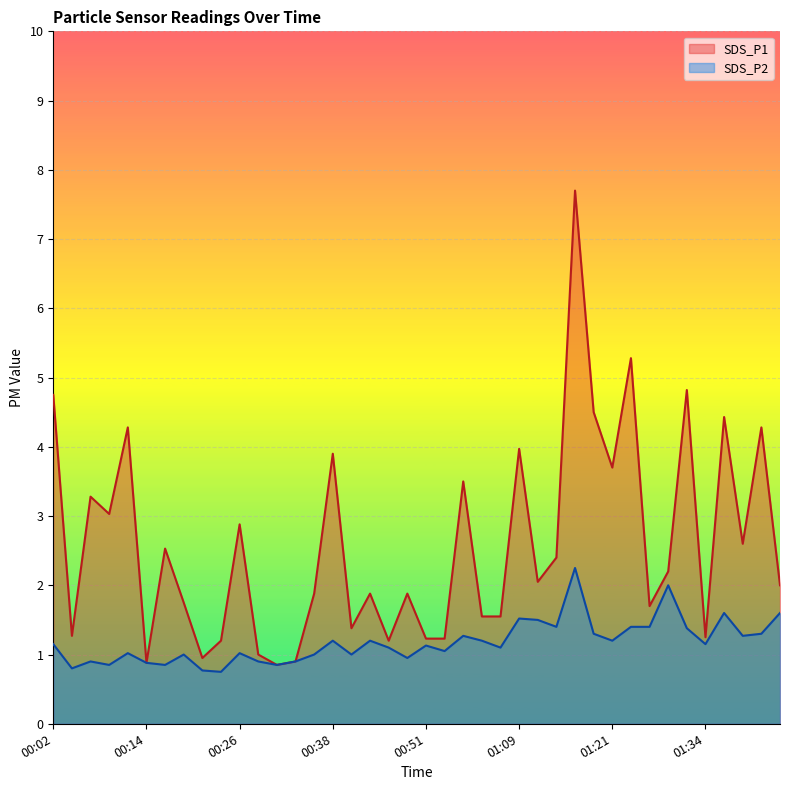

What is the value of the SDS_P1 point at the 9th from the left?

0.9